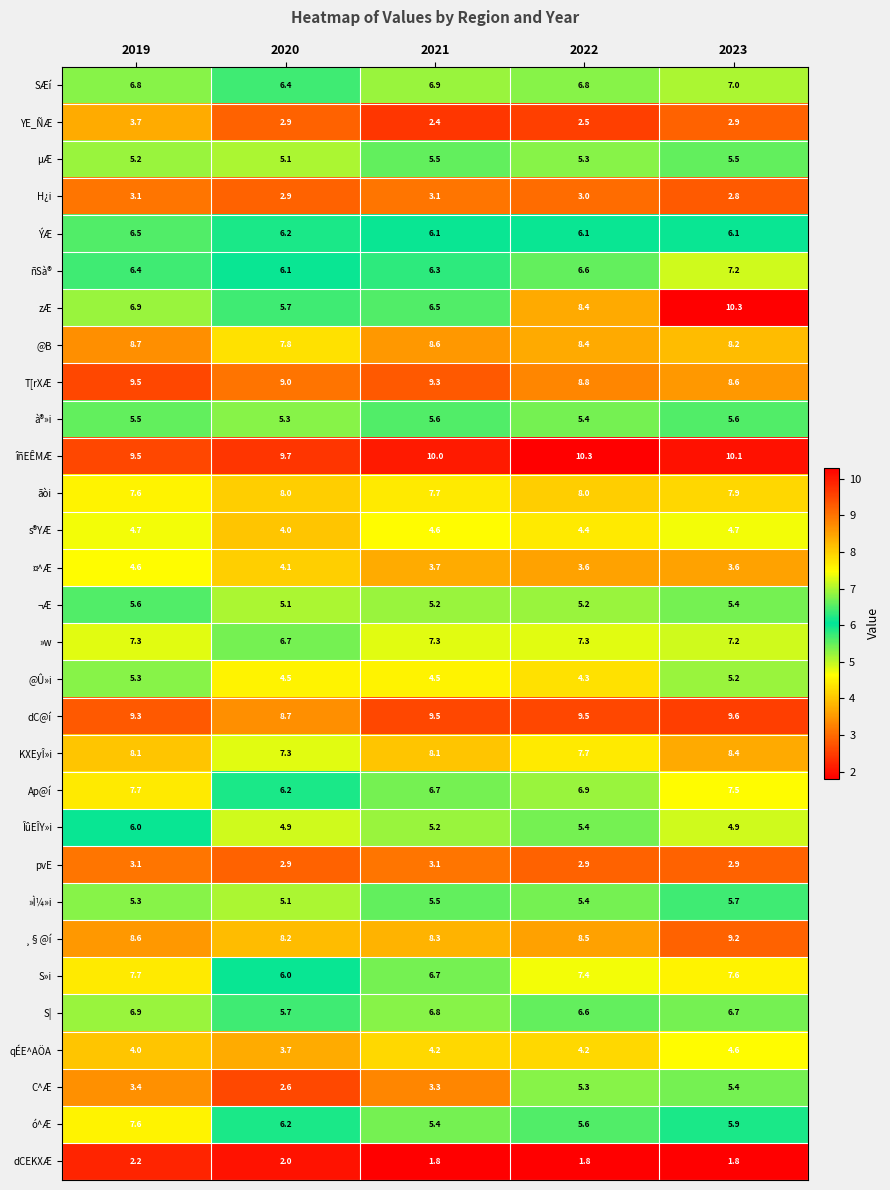

What is the difference between the highest and lowest values at 2021?

8.2